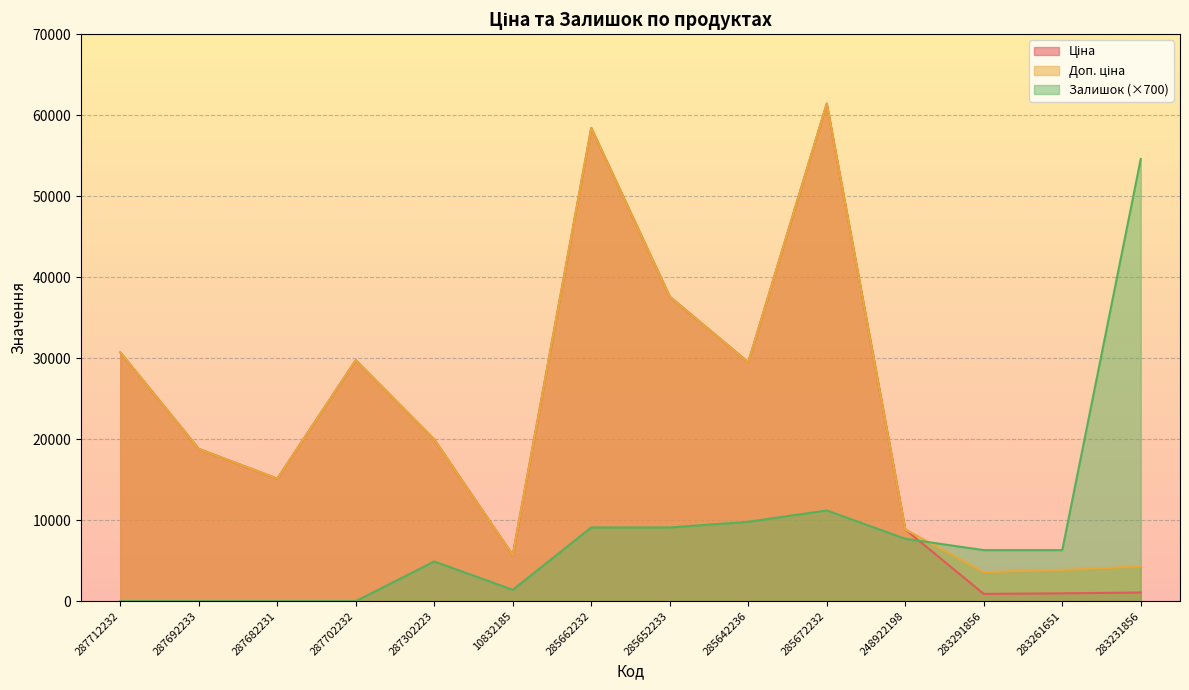

Reading left to right, extract all data points from this chart.

Ціна: 287712232=30717.1	287692233=18796.8	287682231=15120.0	287702232=29747.2	287302223=19964.2	10832185=5673.8	285662232=58426.5	285652233=37593.6	285642236=29491.5	285672232=61434.3	248922198=8856.7	283291856=895.9	283261651=963.5	283231856=1069.8
Доп. ціна: 287712232=30717.1	287692233=18796.8	287682231=15120.0	287702232=29747.2	287302223=19964.2	10832185=5673.8	285662232=58426.5	285652233=37593.6	285642236=29491.5	285672232=61434.3	248922198=8856.7	283291856=3583.6	283261651=3854.0	283231856=4279.1
Залишок: 287712232=0.0	287692233=0.0	287682231=0.0	287702232=0.0	287302223=4900.0	10832185=1400.0	285662232=9100.0	285652233=9100.0	285642236=9800.0	285672232=11200.0	248922198=7700.0	283291856=6300.0	283261651=6300.0	283231856=54600.0